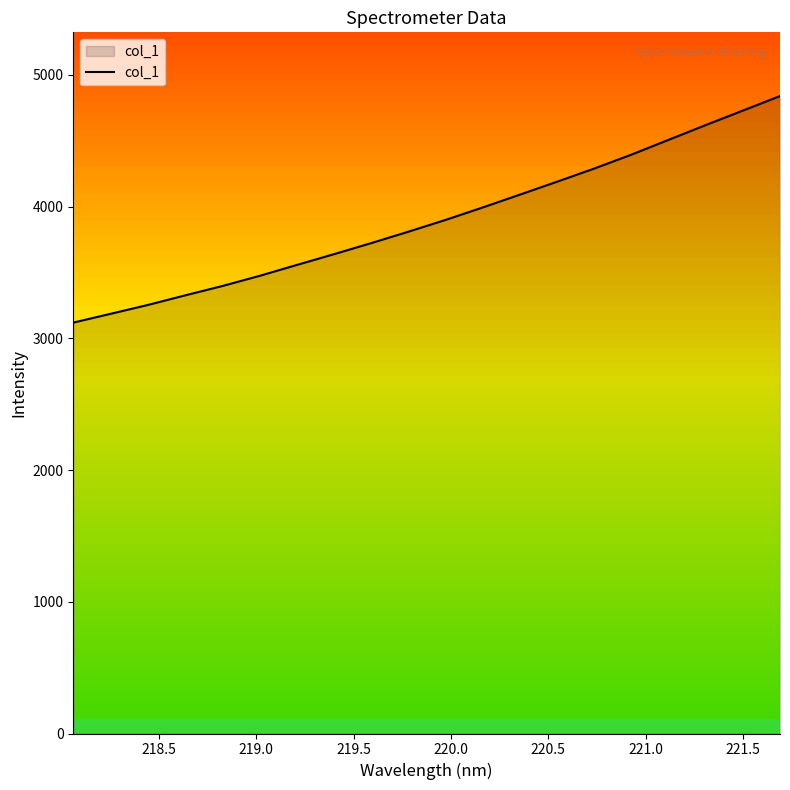

What is the difference between the maximum and minimum values?

1719.8